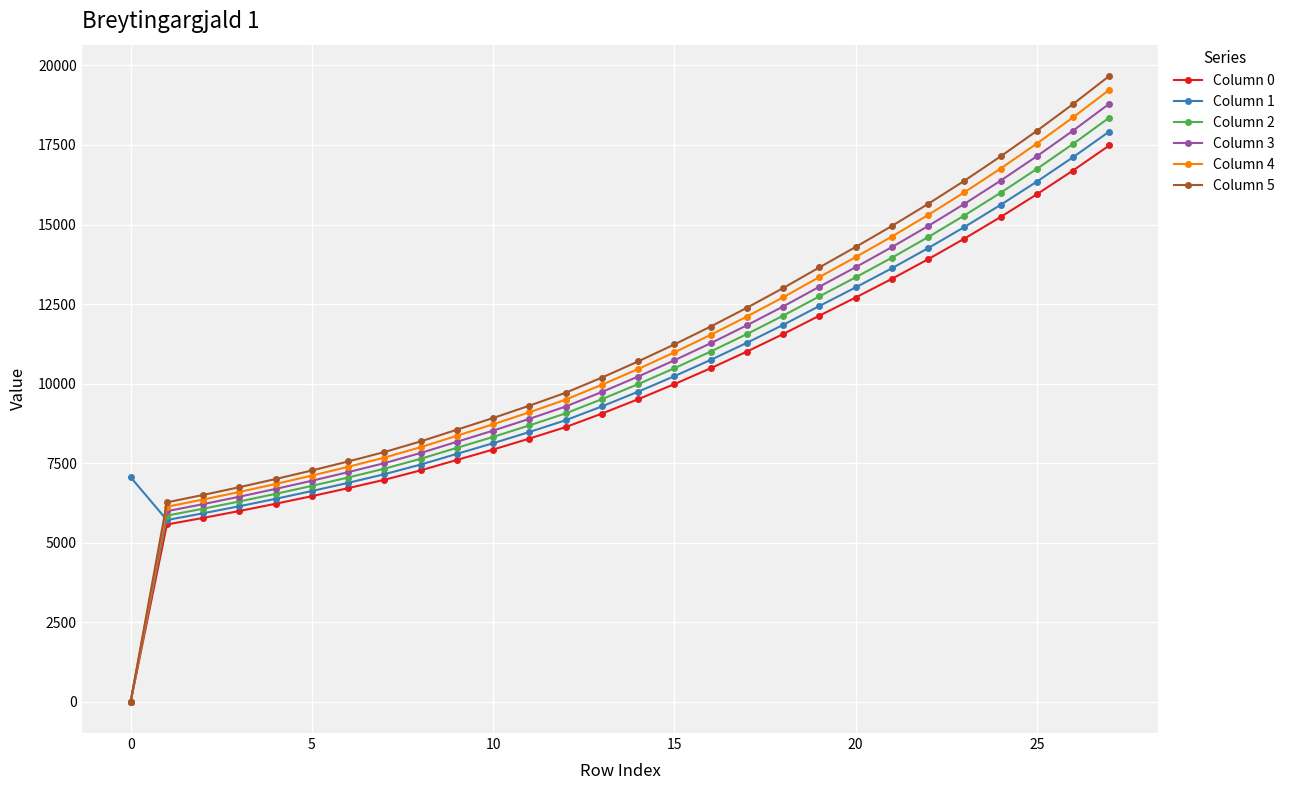

Which series has the widest spread of values?

Column 5